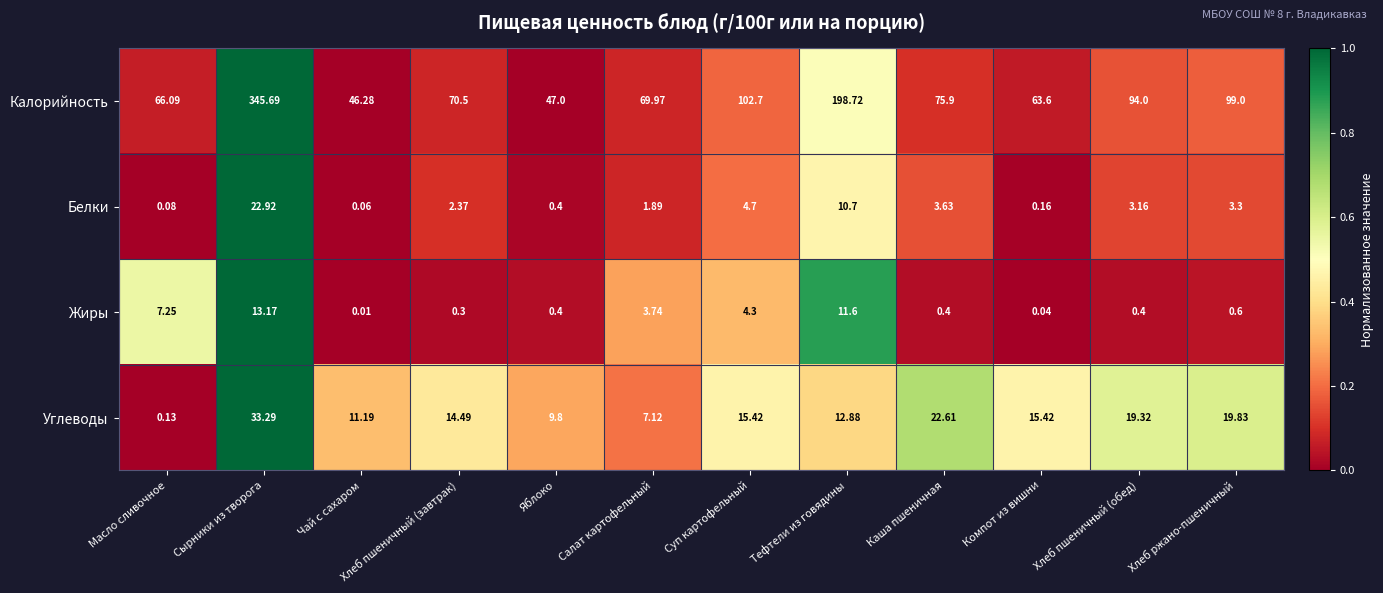

Rank the series by their maximum value, from lowest to highest.

Жиры, Белки, Углеводы, Калорийность